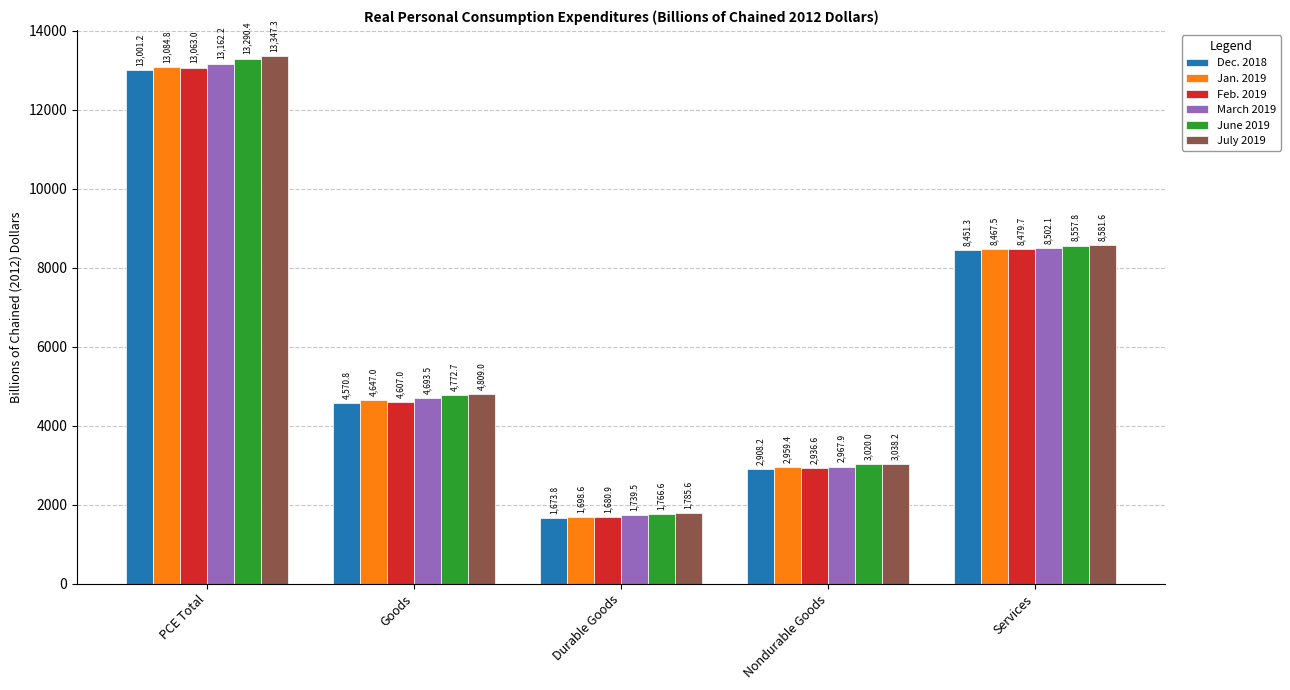

Reading left to right, transcribe all the data shown in this chart.

Dec. 2018: PCE Total=13001.2	Goods=4570.8	Durable Goods=1673.8	Nondurable Goods=2908.2	Services=8451.3
Jan. 2019: PCE Total=13084.8	Goods=4647.0	Durable Goods=1698.6	Nondurable Goods=2959.4	Services=8467.5
Feb. 2019: PCE Total=13063.0	Goods=4607.0	Durable Goods=1680.9	Nondurable Goods=2936.6	Services=8479.7
March 2019: PCE Total=13162.2	Goods=4693.5	Durable Goods=1739.5	Nondurable Goods=2967.9	Services=8502.1
June 2019: PCE Total=13290.4	Goods=4772.7	Durable Goods=1766.6	Nondurable Goods=3020.0	Services=8557.8
July 2019: PCE Total=13347.3	Goods=4809.0	Durable Goods=1785.6	Nondurable Goods=3038.2	Services=8581.6